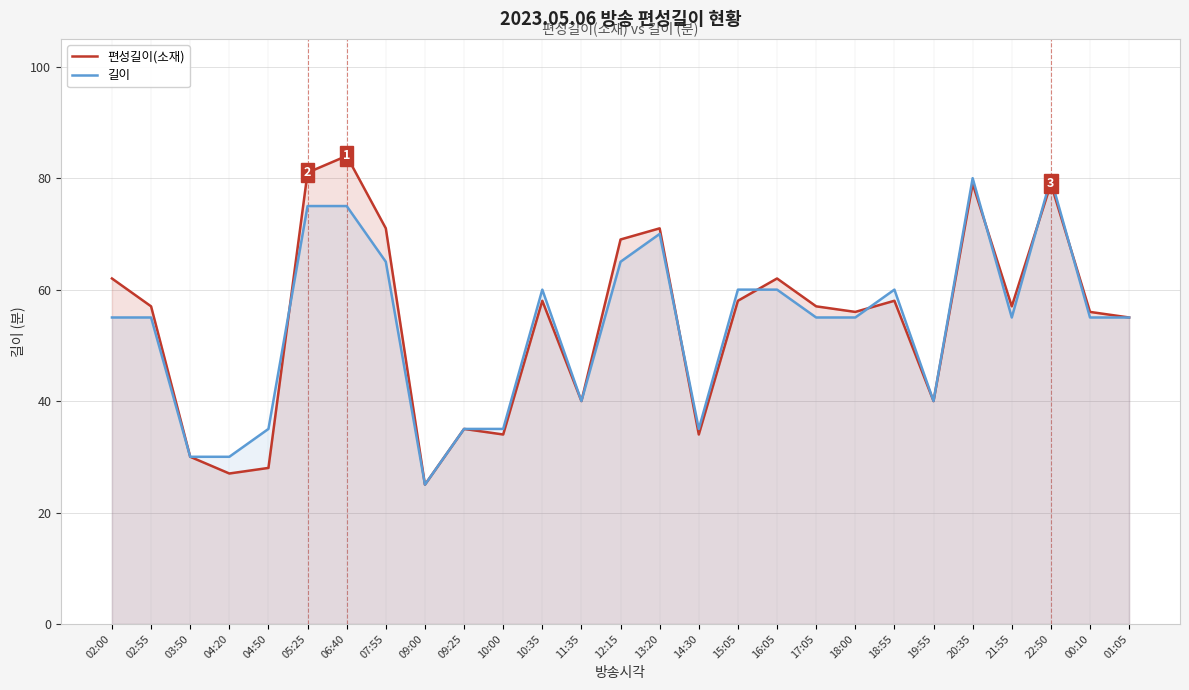

Reading right to left, transcribe all the data shown in this chart.

편성길이(소재): 01:05=55	00:10=56	22:50=79	21:55=57	20:35=79	19:55=40	18:55=58	18:00=56	17:05=57	16:05=62	15:05=58	14:30=34	13:20=71	12:15=69	11:35=40	10:35=58	10:00=34	09:25=35	09:00=25	07:55=71	06:40=84	05:25=81	04:50=28	04:20=27	03:50=30	02:55=57	02:00=62
길이: 01:05=55	00:10=55	22:50=80	21:55=55	20:35=80	19:55=40	18:55=60	18:00=55	17:05=55	16:05=60	15:05=60	14:30=35	13:20=70	12:15=65	11:35=40	10:35=60	10:00=35	09:25=35	09:00=25	07:55=65	06:40=75	05:25=75	04:50=35	04:20=30	03:50=30	02:55=55	02:00=55